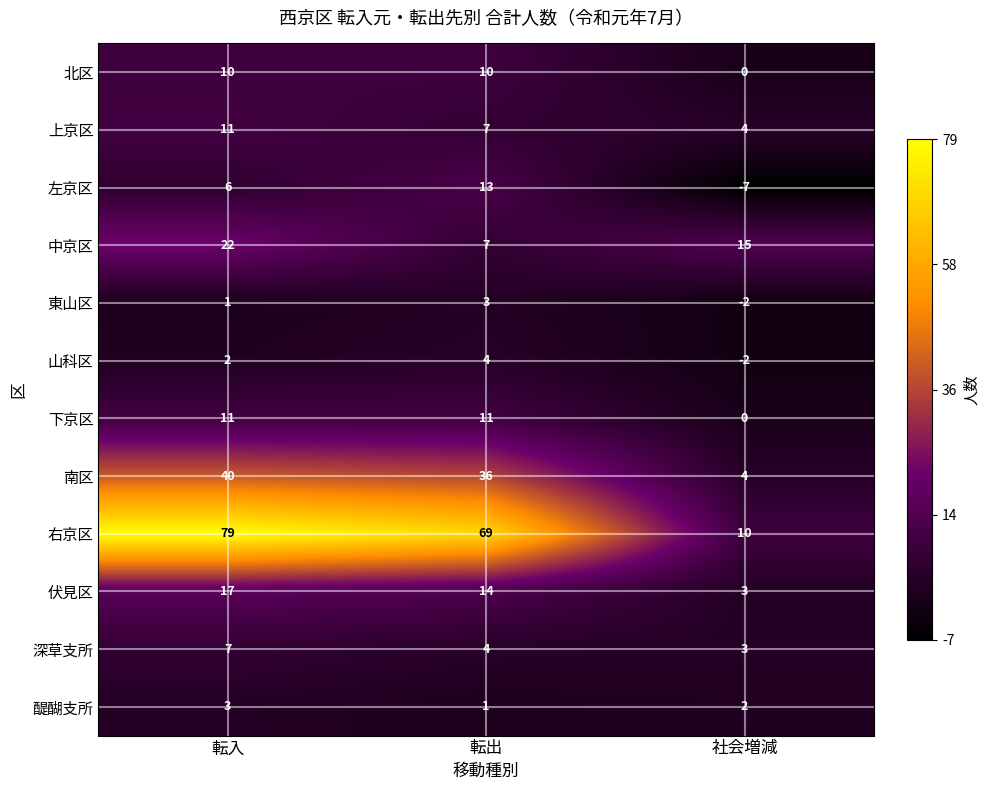

Read the 右京区 value at 社会増減.

10